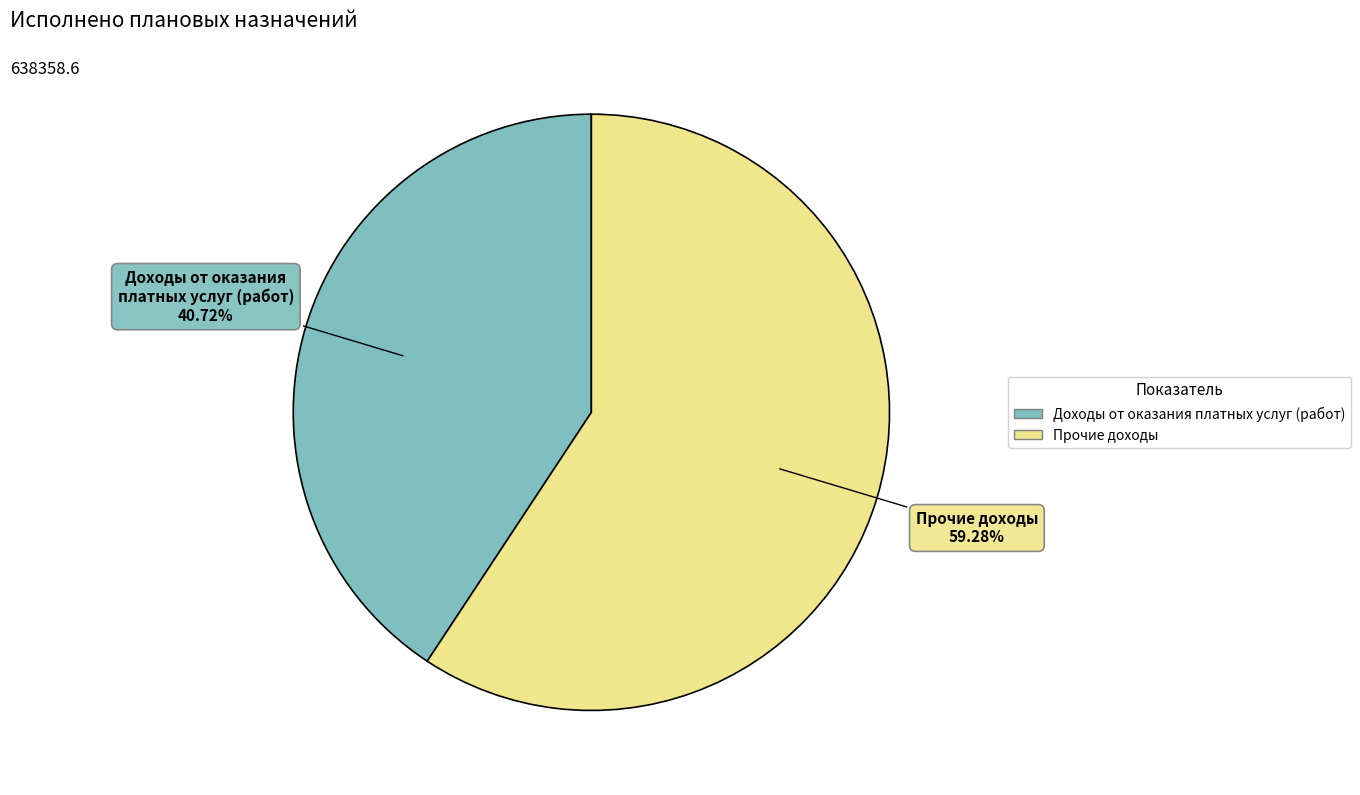

To the nearest percent, what percentage of the pie is Доходы от оказания платных услуг (работ)?

41%